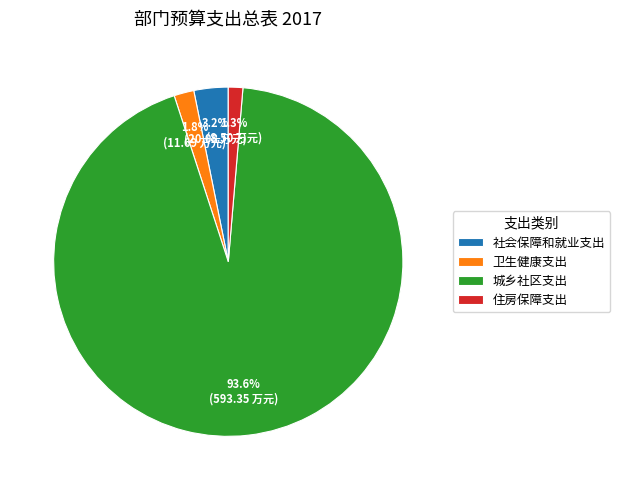

How many slices are in this pie chart?

4